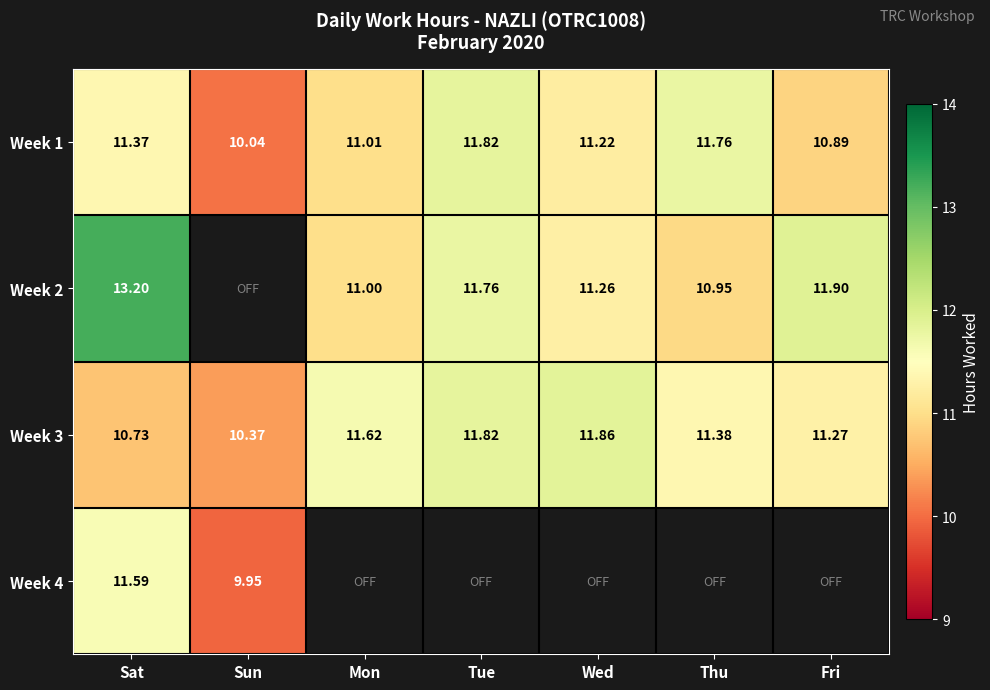

What is the spread (max minus min) of values at Sat?

2.5